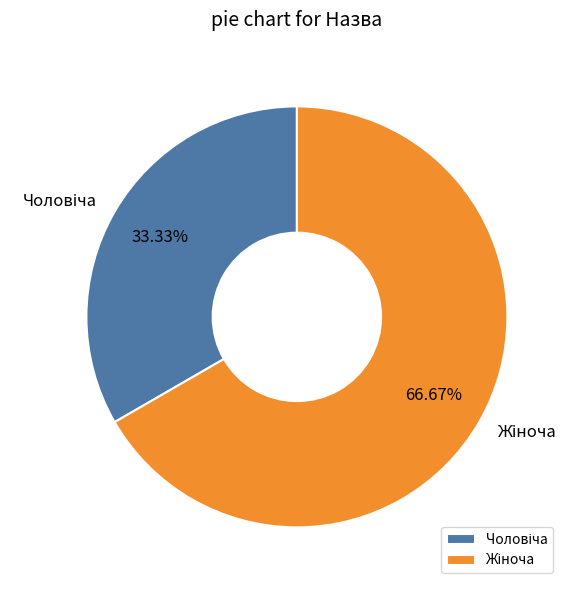

Does any single category account for the majority?

Yes